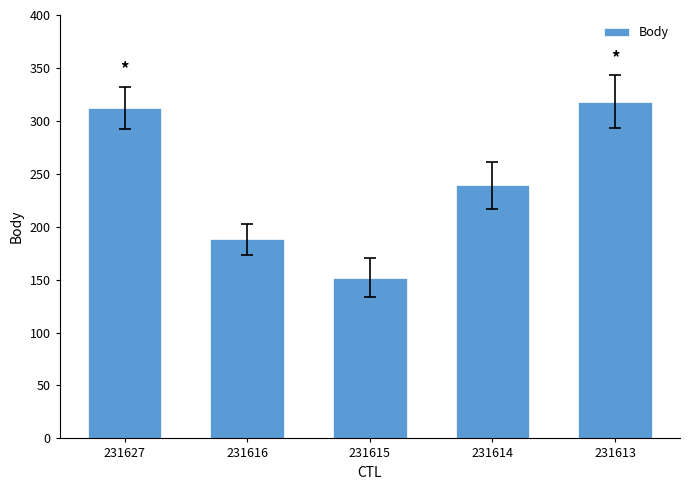

Does the chart contain stacked bars?

No